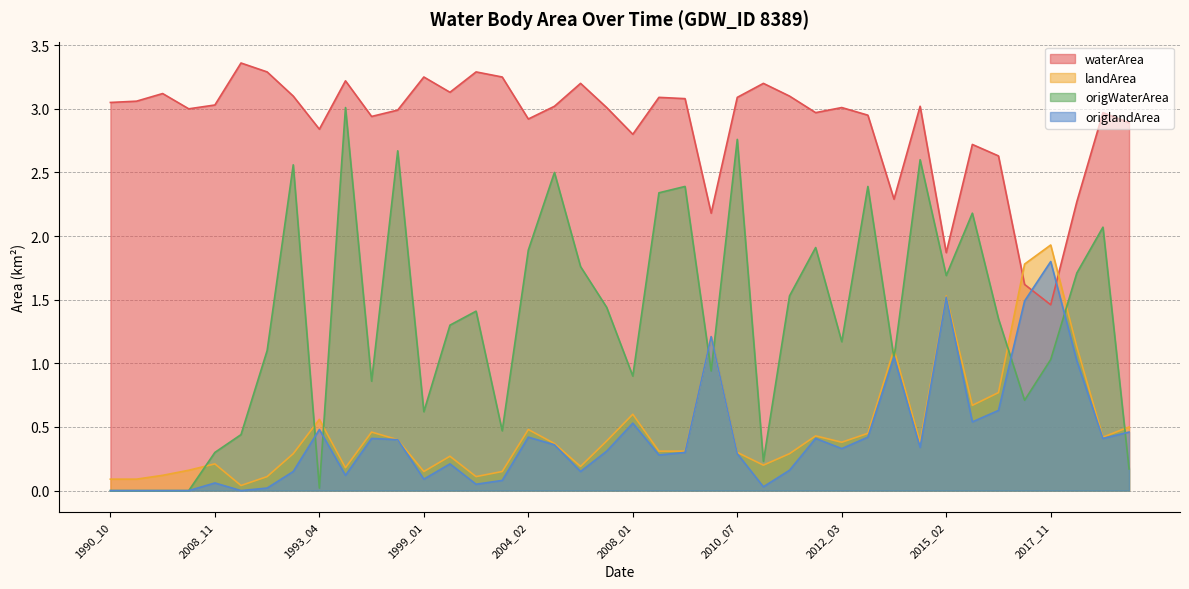

True or false: waterArea and landArea intersect in this chart.

True